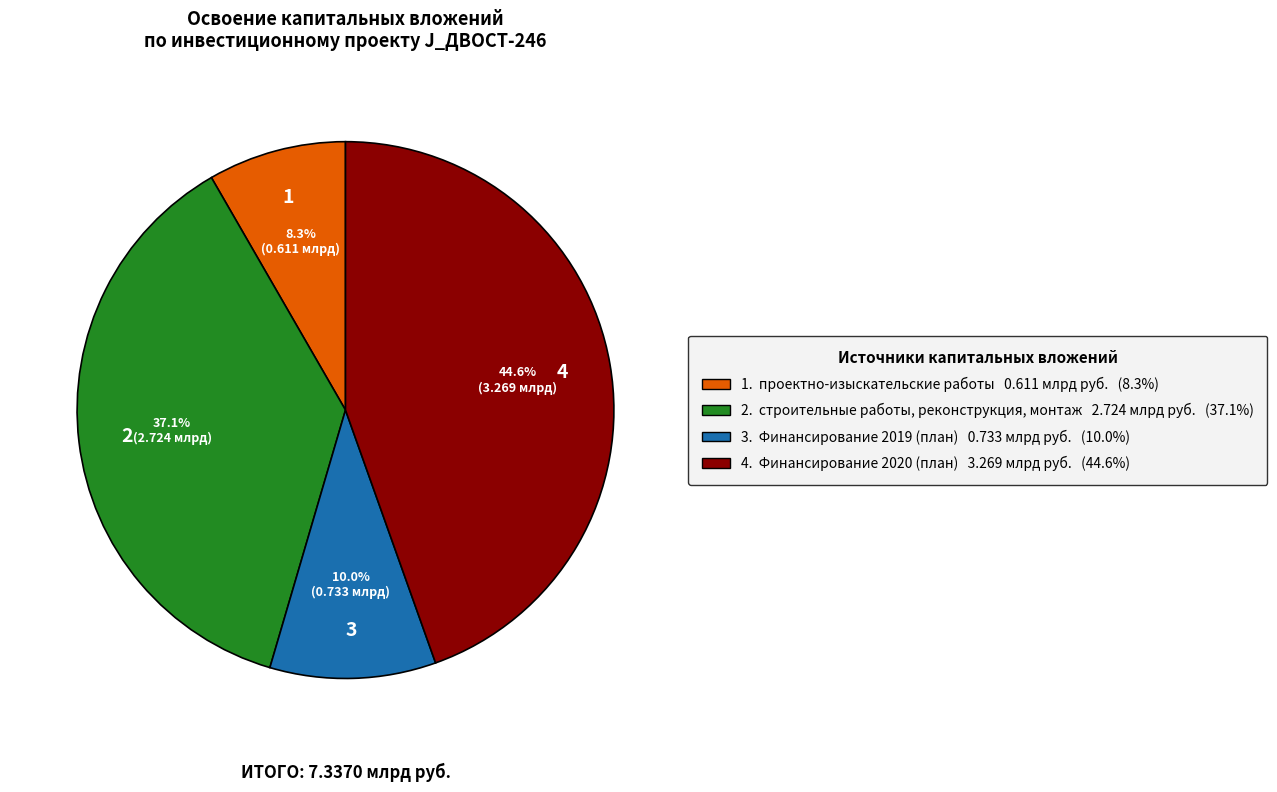

Does 1. проектно-изыскательские работы 0.611 млрд руб. (8.3%) represent more than half of the total?

No